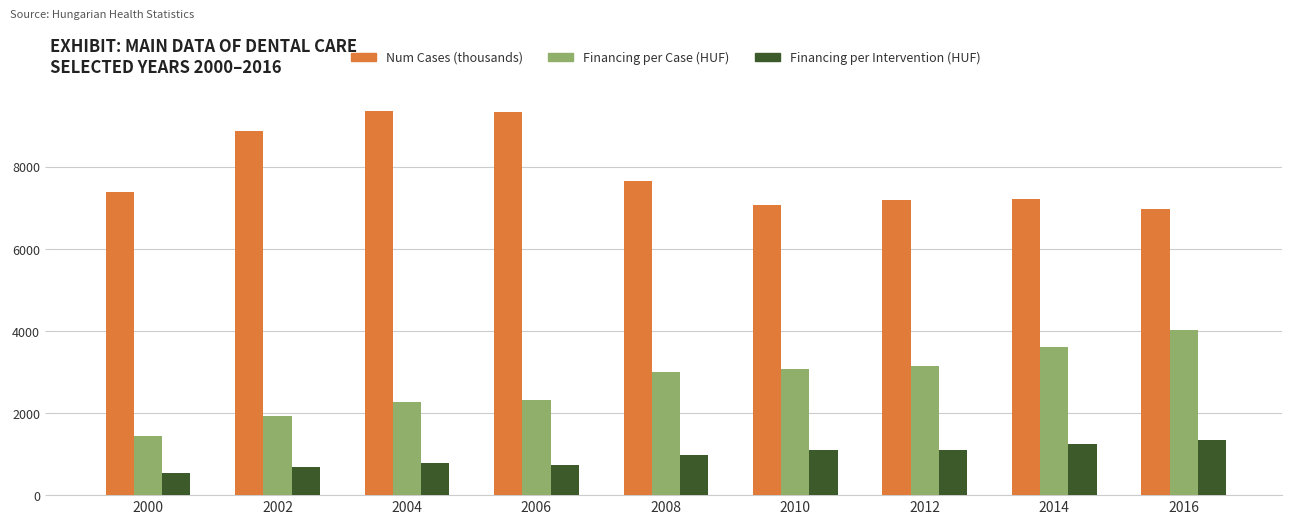

What is the total value across all series at 2004?

12387.2